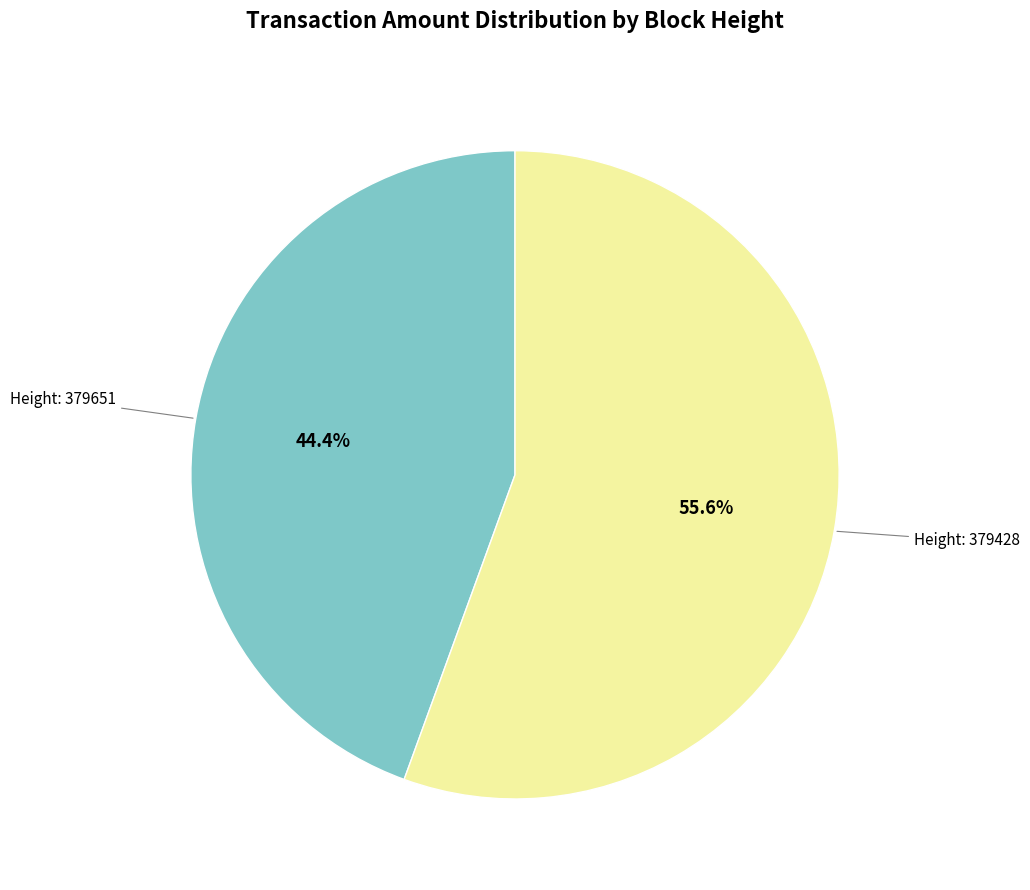

Is there any slice that represents more than half of the pie?

Yes